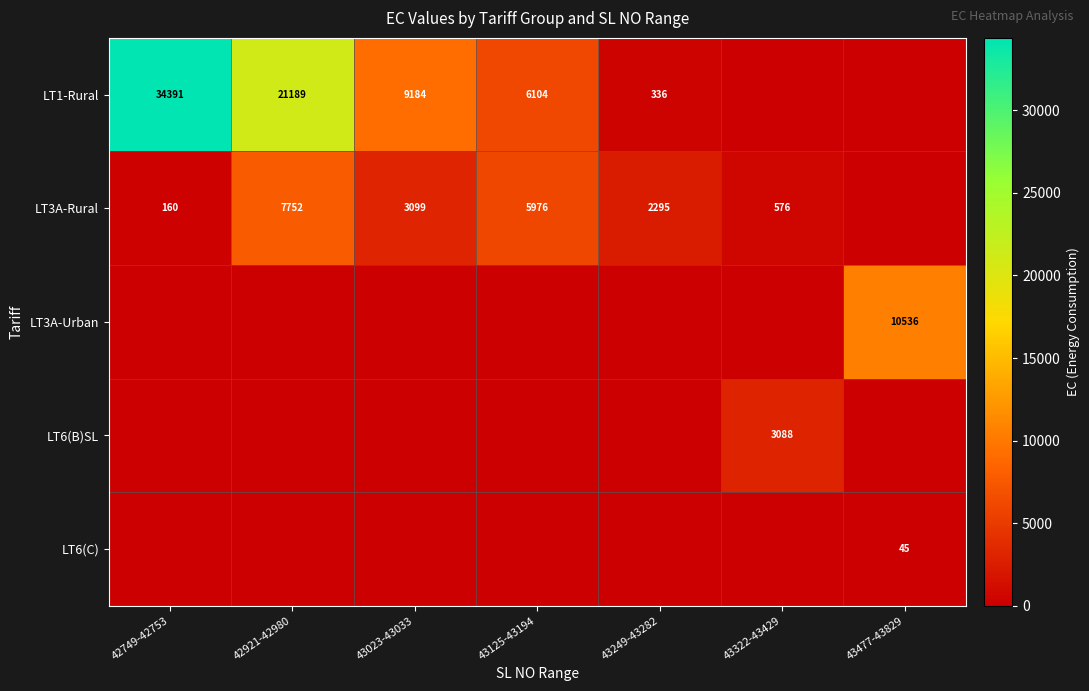

At which category is the sum across all series the highest?

42749-42753